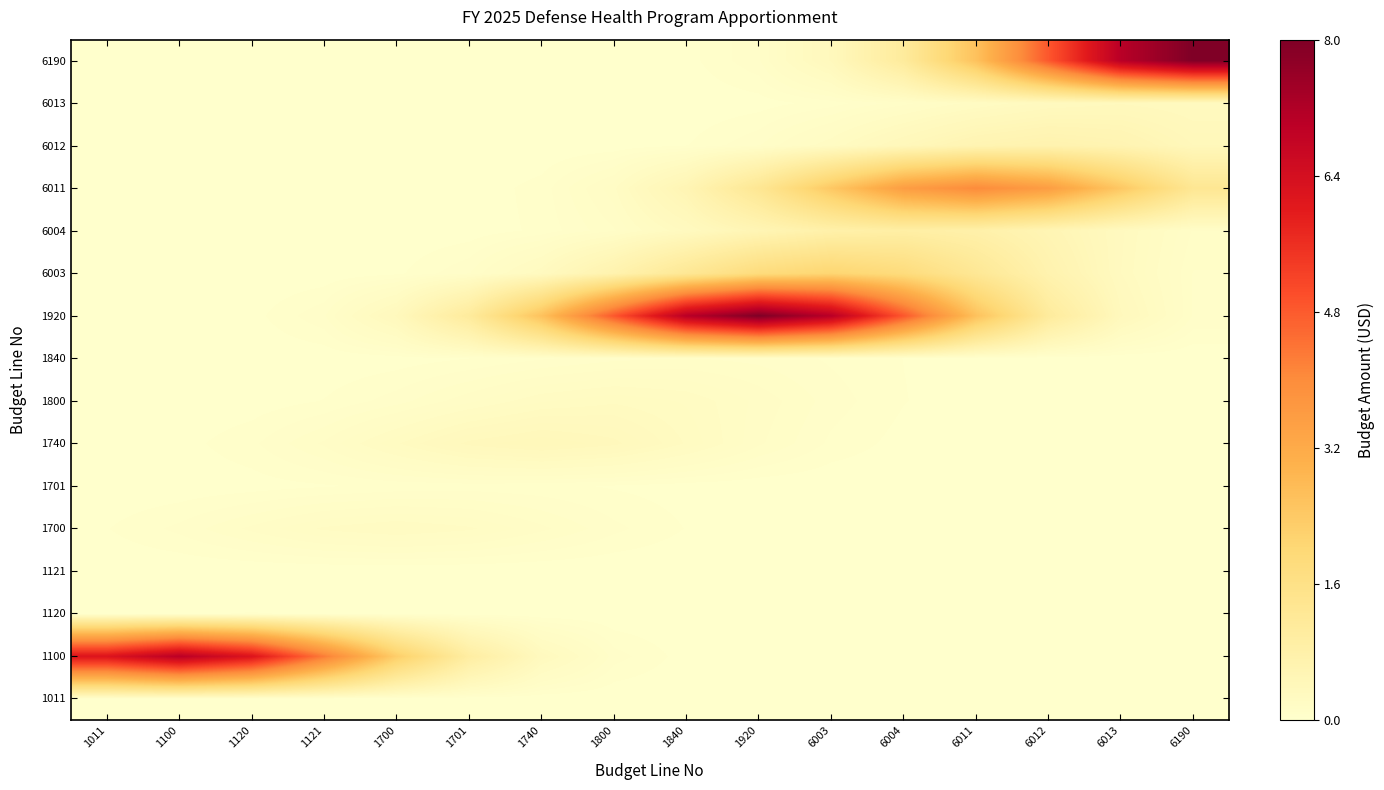

Reading left to right, what are all the values shown in this chart?

1011: 1011=0.0	1100=0.0	1120=0.0	1121=0.0	1700=0.0	1701=0.0	1740=0.0	1800=0.0	1840=0.0	1920=0.0	6003=0.0	6004=0.0	6011=0.0	6012=0.0	6013=0.0	6190=0.0
1100: 1011=6.2	1100=7.0	1120=6.2	1121=4.3	1700=2.3	1701=1.0	1740=0.3	1800=0.1	1840=0.0	1920=0.0	6003=0.0	6004=0.0	6011=0.0	6012=0.0	6013=0.0	6190=0.0
1120: 1011=0.0	1100=0.0	1120=0.0	1121=0.0	1700=0.0	1701=0.0	1740=0.0	1800=0.0	1840=0.0	1920=0.0	6003=0.0	6004=0.0	6011=0.0	6012=0.0	6013=0.0	6190=0.0
1121: 1011=0.0	1100=0.0	1120=0.0	1121=0.0	1700=0.0	1701=0.0	1740=0.0	1800=0.0	1840=0.0	1920=0.0	6003=0.0	6004=0.0	6011=0.0	6012=0.0	6013=0.0	6190=0.0
1700: 1011=0.0	1100=0.1	1120=0.1	1121=0.2	1700=0.2	1701=0.2	1740=0.1	1800=0.1	1840=0.0	1920=0.0	6003=0.0	6004=0.0	6011=0.0	6012=0.0	6013=0.0	6190=0.0
1701: 1011=0.0	1100=0.0	1120=0.0	1121=0.0	1700=0.0	1701=0.0	1740=0.0	1800=0.0	1840=0.0	1920=0.0	6003=0.0	6004=0.0	6011=0.0	6012=0.0	6013=0.0	6190=0.0
1740: 1011=0.0	1100=0.0	1120=0.1	1121=0.1	1700=0.2	1701=0.4	1740=0.4	1800=0.4	1840=0.2	1920=0.1	6003=0.1	6004=0.0	6011=0.0	6012=0.0	6013=0.0	6190=0.0
1800: 1011=0.0	1100=0.0	1120=0.0	1121=0.0	1700=0.1	1701=0.1	1740=0.2	1800=0.2	1840=0.2	1920=0.1	6003=0.1	6004=0.0	6011=0.0	6012=0.0	6013=0.0	6190=0.0
1840: 1011=0.0	1100=0.0	1120=0.0	1121=0.0	1700=0.0	1701=0.0	1740=0.1	1800=0.1	1840=0.1	1920=0.1	6003=0.1	6004=0.0	6011=0.0	6012=0.0	6013=0.0	6190=0.0
1920: 1011=0.0	1100=0.0	1120=0.0	1121=0.1	1700=0.4	1701=1.1	1740=2.6	1800=4.9	1840=7.1	1920=8.0	6003=7.1	6004=4.9	6011=2.6	6012=1.1	6013=0.4	6190=0.1
6003: 1011=0.0	1100=0.0	1120=0.0	1121=0.0	1700=0.0	1701=0.1	1740=0.3	1800=0.7	1840=1.3	1920=1.8	6003=2.1	6004=1.8	6011=1.3	6012=0.7	6013=0.3	6190=0.1
6004: 1011=0.0	1100=0.0	1120=0.0	1121=0.0	1700=0.0	1701=0.0	1740=0.0	1800=0.1	1840=0.3	1920=0.5	6003=0.8	6004=0.9	6011=0.8	6012=0.5	6013=0.3	6190=0.1
6011: 1011=0.0	1100=0.0	1120=0.0	1121=0.0	1700=0.0	1701=0.0	1740=0.0	1800=0.2	1840=0.5	1920=1.3	6003=2.4	6004=3.5	6011=4.0	6012=3.5	6013=2.4	6190=1.3
6012: 1011=0.0	1100=0.0	1120=0.0	1121=0.0	1700=0.0	1701=0.0	1740=0.0	1800=0.0	1840=0.0	1920=0.1	6003=0.2	6004=0.4	6011=0.6	6012=0.7	6013=0.6	6190=0.4
6013: 1011=0.0	1100=0.0	1120=0.0	1121=0.0	1700=0.0	1701=0.0	1740=0.0	1800=0.0	1840=0.0	1920=0.0	6003=0.0	6004=0.1	6011=0.2	6012=0.3	6013=0.3	6190=0.3
6190: 1011=0.0	1100=0.0	1120=0.0	1121=0.0	1700=0.0	1701=0.0	1740=0.0	1800=0.0	1840=0.0	1920=0.1	6003=0.4	6004=1.1	6011=2.6	6012=4.9	6013=7.1	6190=8.0